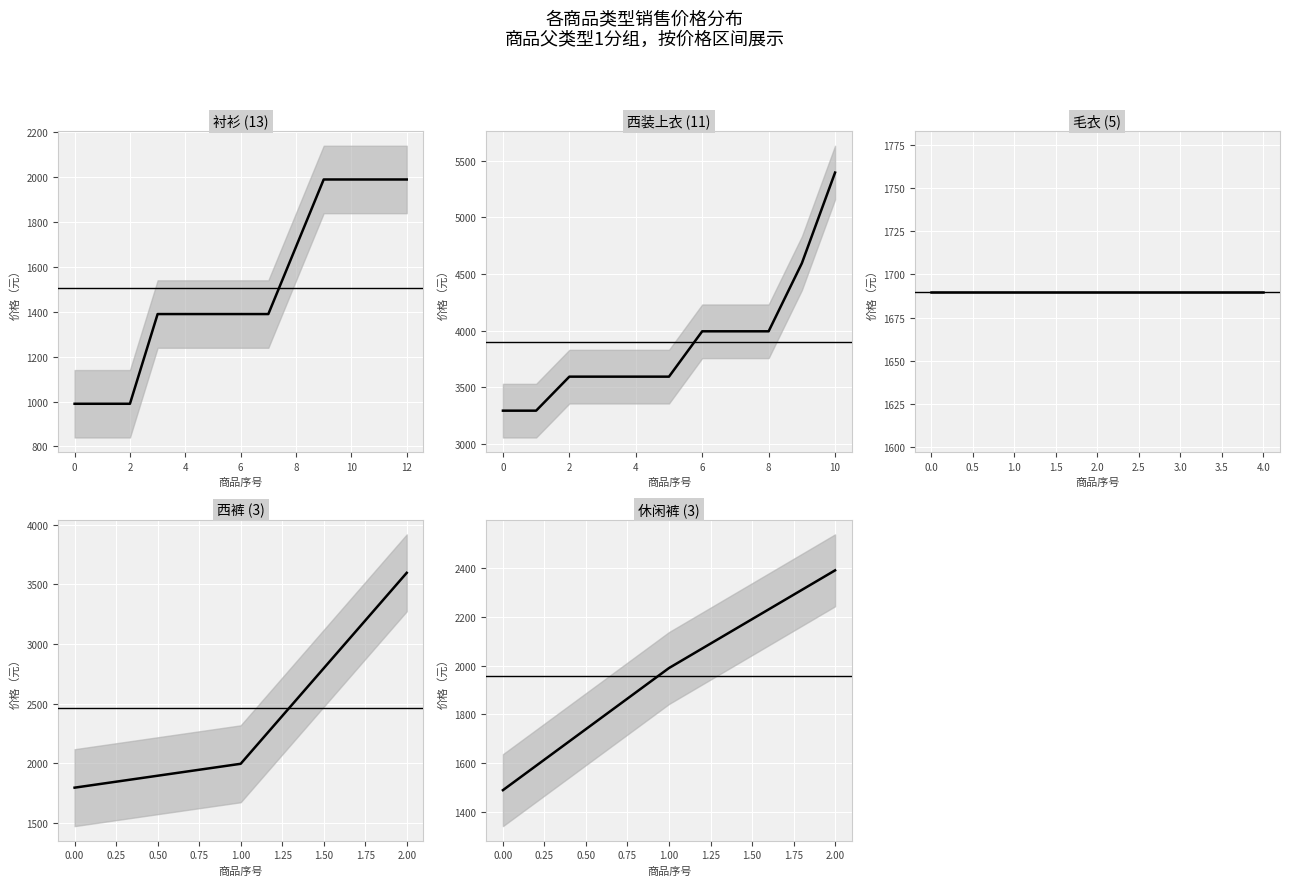

Which label corresponds to the smallest value in the chart?

衬衫